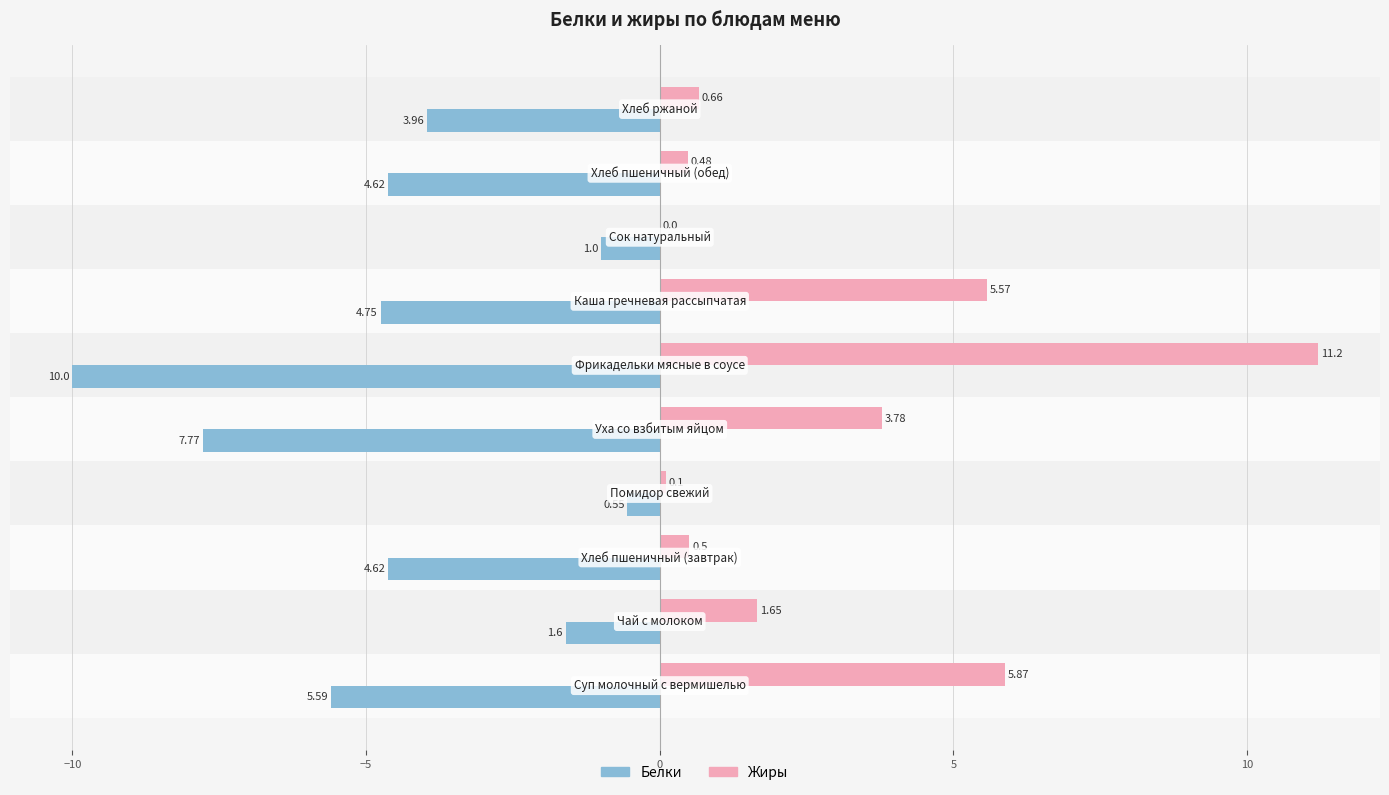

What is the sum of all Белки values?

-44.5